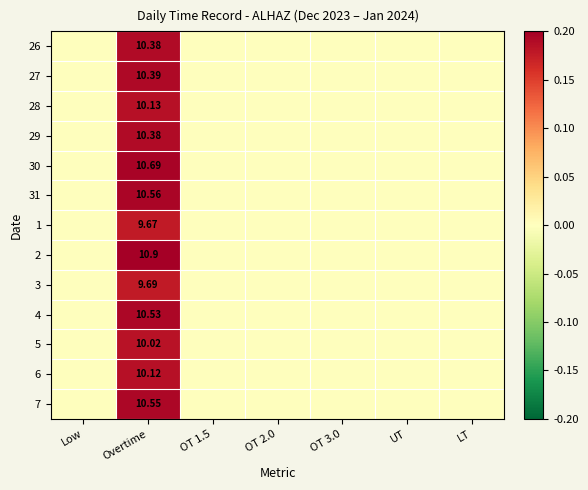

List the labels in order of 26 value, smallest first.

Low, OT 1.5, OT 2.0, OT 3.0, UT, LT, Overtime